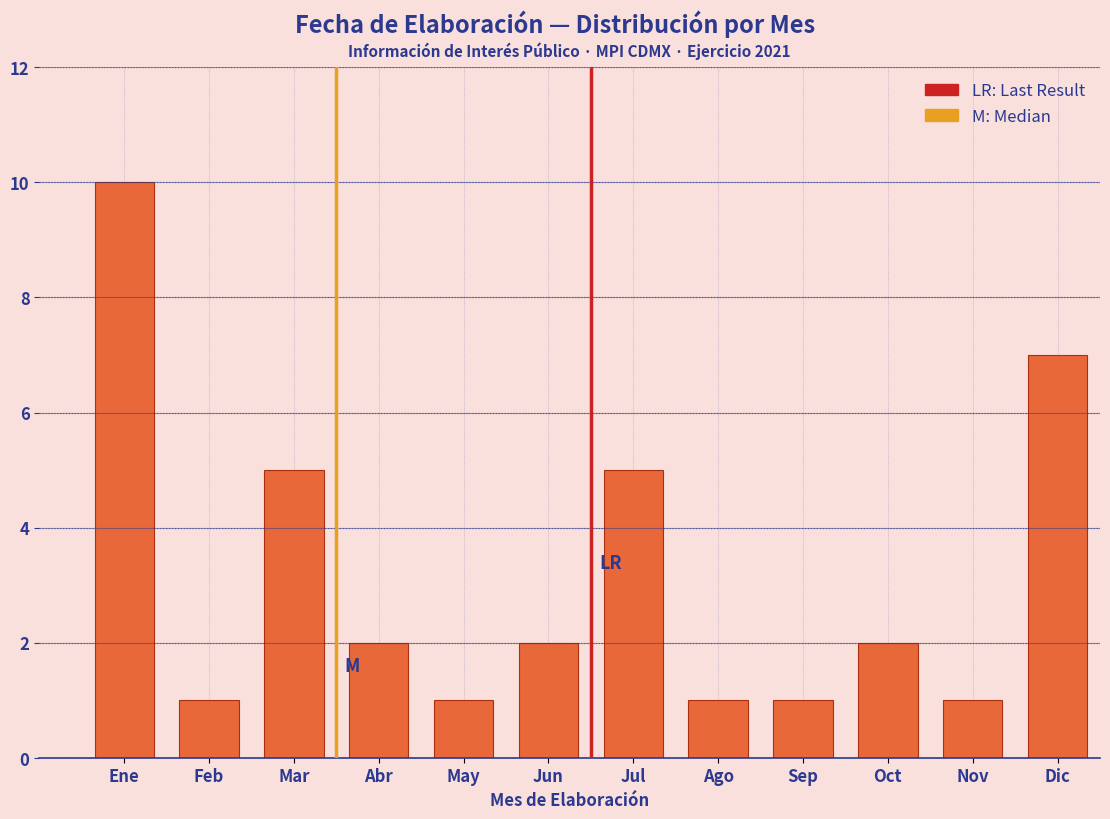

Reading left to right, transcribe all the data shown in this chart.

Ene=10	Feb=1	Mar=5	Abr=2	May=1	Jun=2	Jul=5	Ago=1	Sep=1	Oct=2	Nov=1	Dic=7